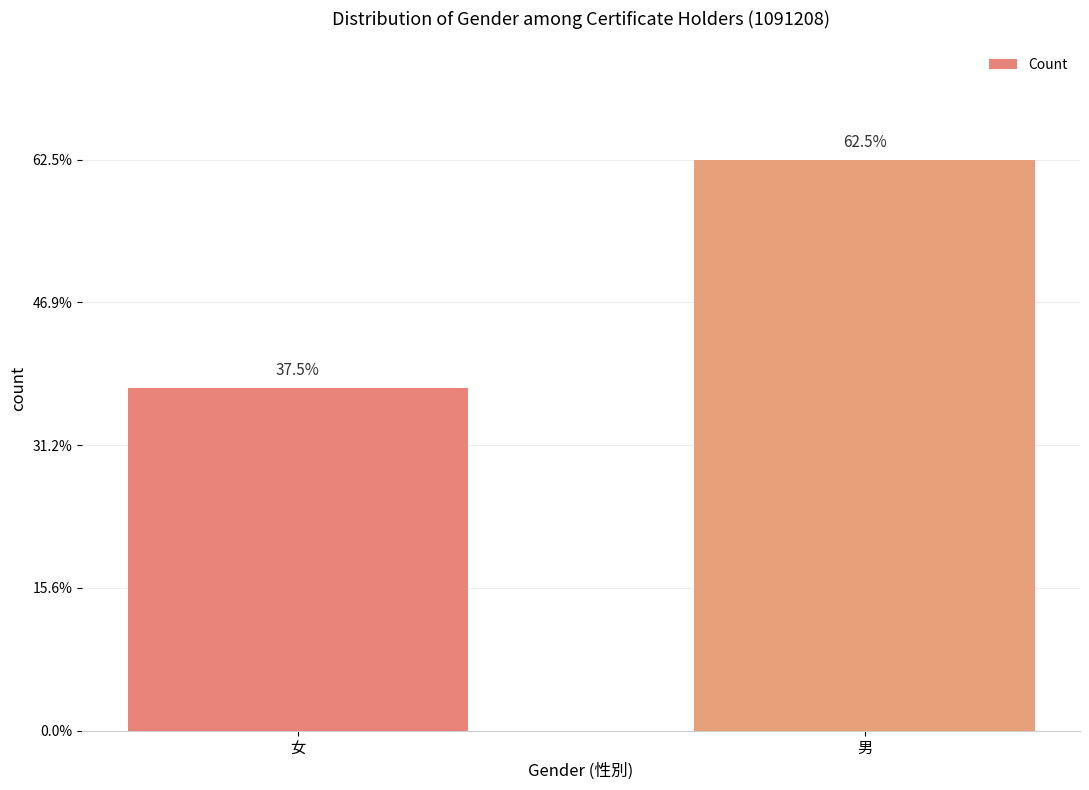

Does the chart contain any negative values?

No